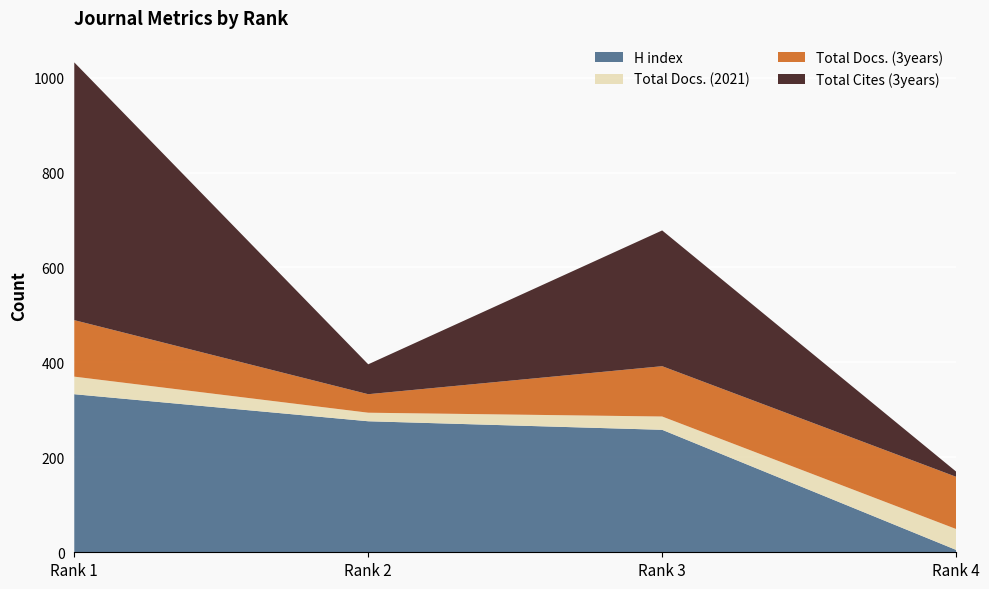

Reading left to right, extract all data points from this chart.

H index: 333	276	258	5
Total Docs. (2021): 37	18	28	44
Total Docs. (3years): 119	39	106	110
Total Cites (3years): 543	63	286	11